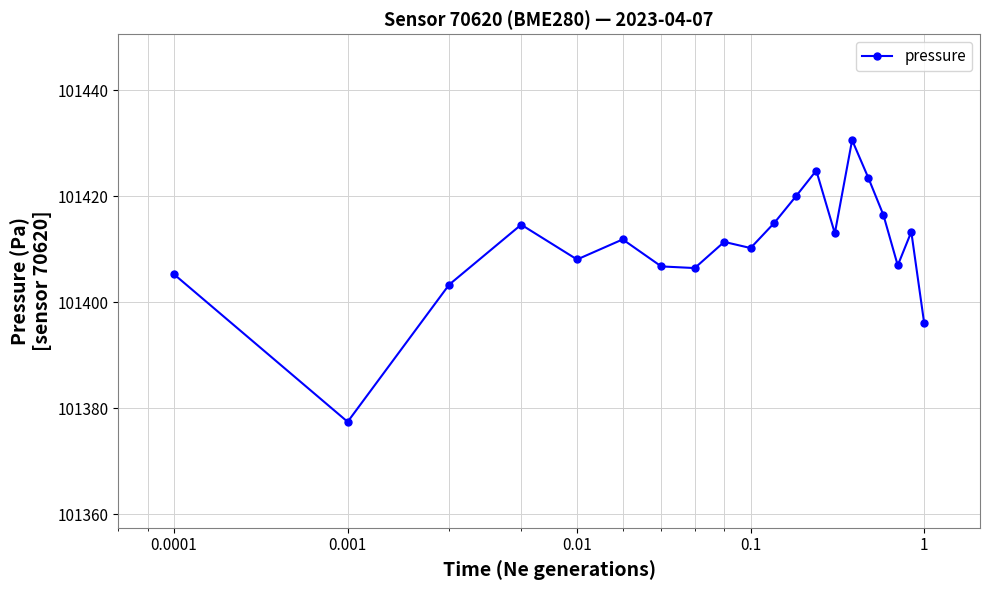

What is the smallest value displayed?

101377.4